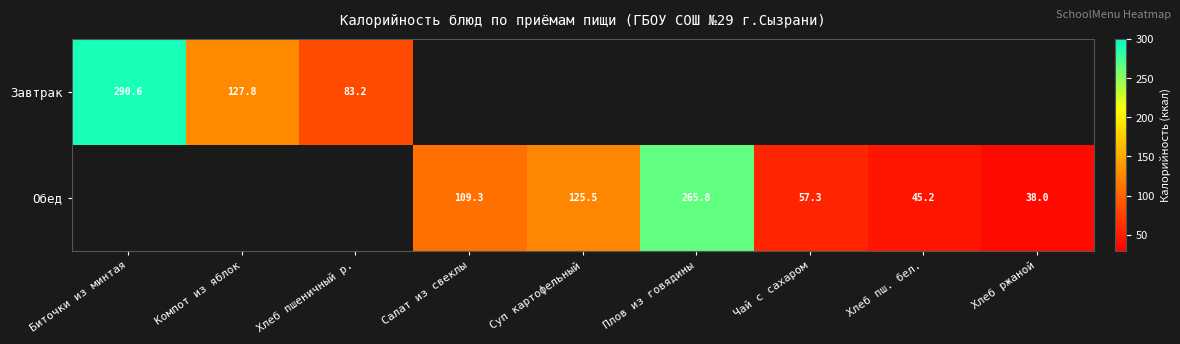

The value of Завтрак at Компот из яблок is 65.1. True or false?

False